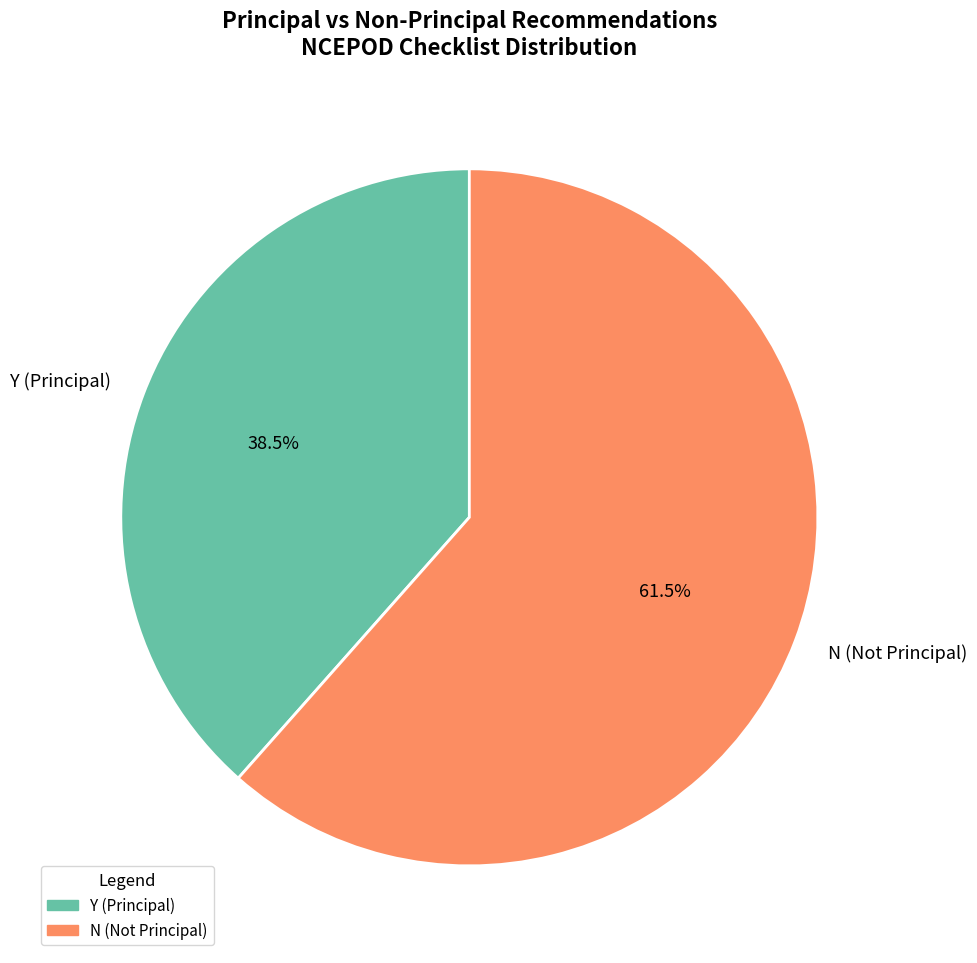

What is the ratio of the value at N (Not Principal) to the value at Y (Principal)?

1.6